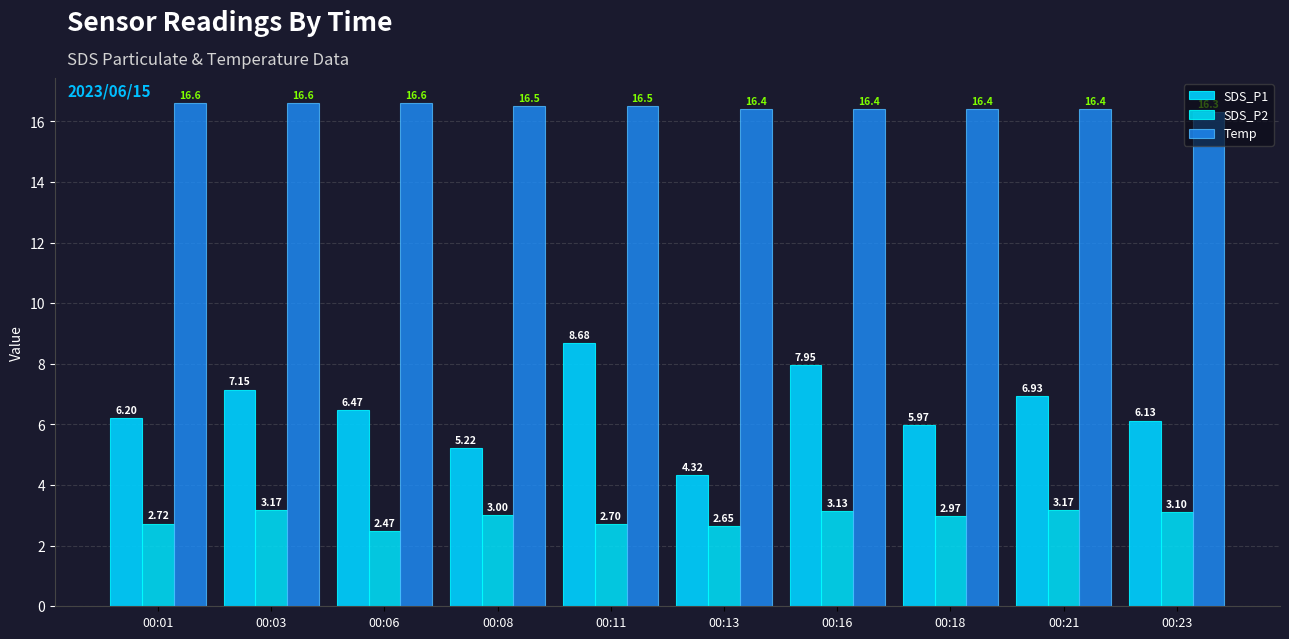

Reading left to right, list all the values displayed in this chart.

SDS_P1: 00:01=6.2	00:03=7.2	00:06=6.5	00:08=5.2	00:11=8.7	00:13=4.3	00:16=8.0	00:18=6.0	00:21=6.9	00:23=6.1
SDS_P2: 00:01=2.7	00:03=3.2	00:06=2.5	00:08=3.0	00:11=2.7	00:13=2.6	00:16=3.1	00:18=3.0	00:21=3.2	00:23=3.1
Temp: 00:01=16.6	00:03=16.6	00:06=16.6	00:08=16.5	00:11=16.5	00:13=16.4	00:16=16.4	00:18=16.4	00:21=16.4	00:23=16.3